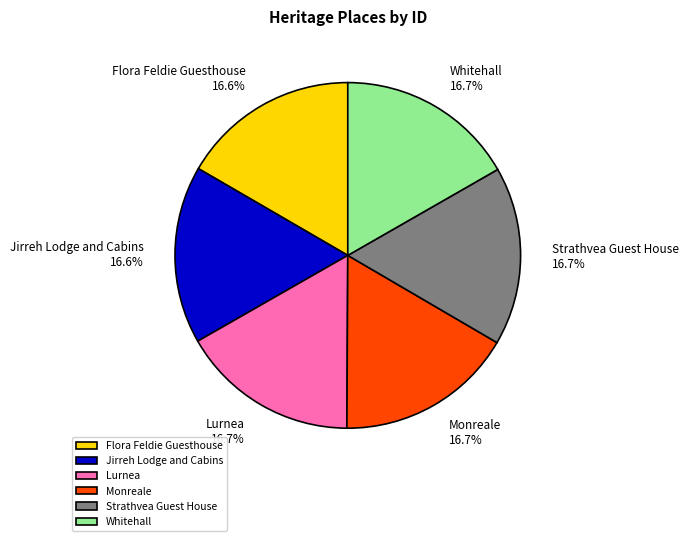

Is it true that Lurnea is 17% of the pie?

True